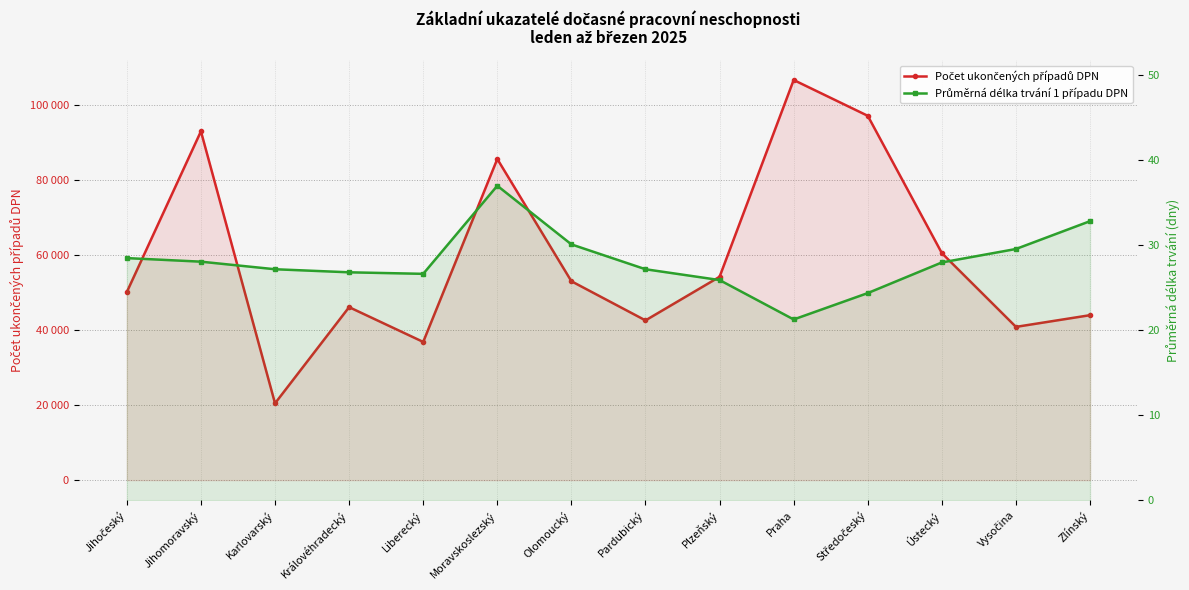

Is it true that Průměrná délka trvání 1 případu DPN equals 12.2 at Plzeňský?

False